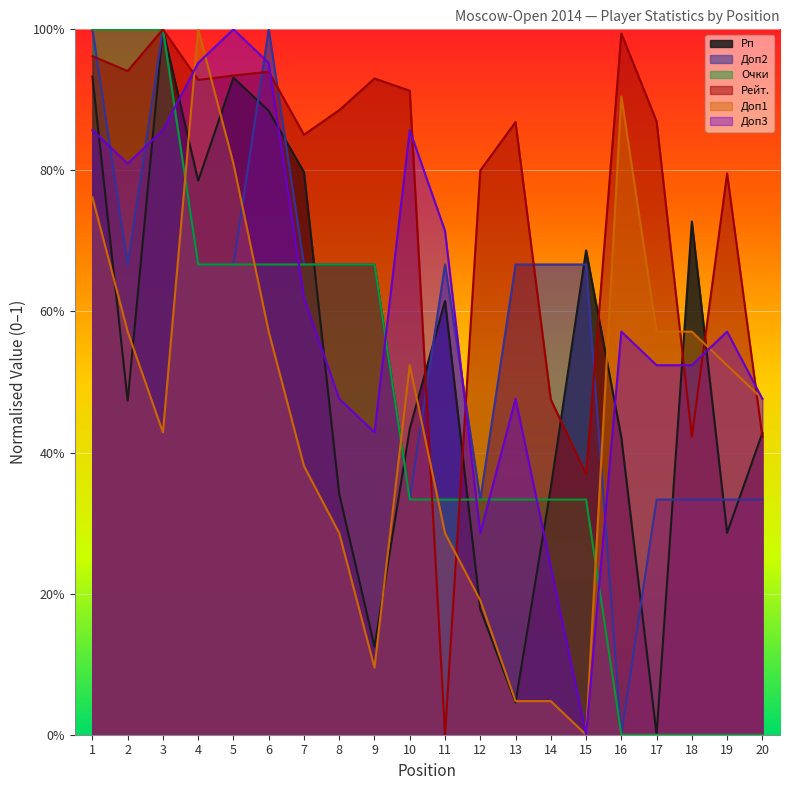

The value of Доп3 at 19 is 0.6. True or false?

True